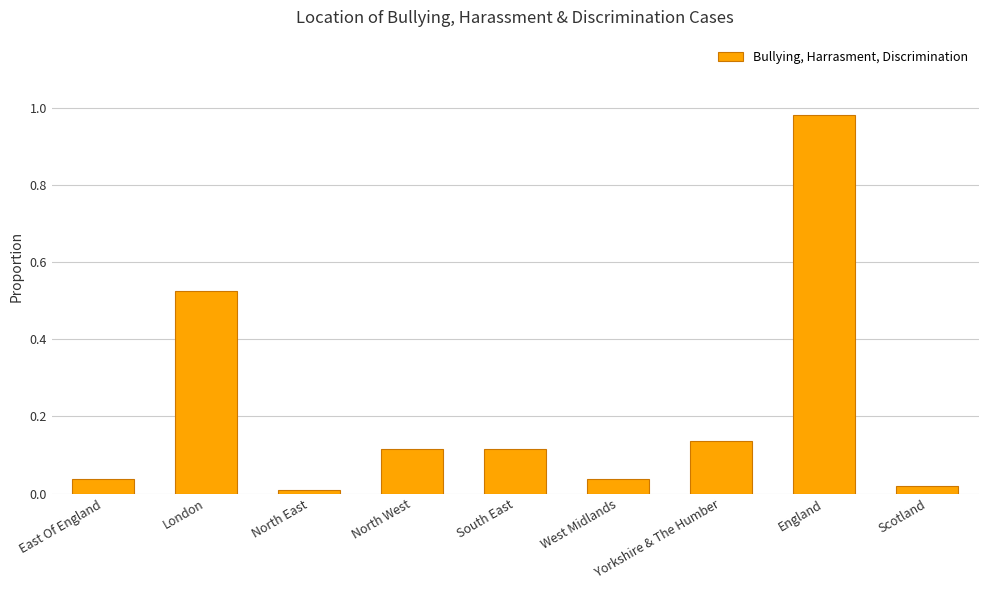

At which category does the chart reach its peak across all series?

England